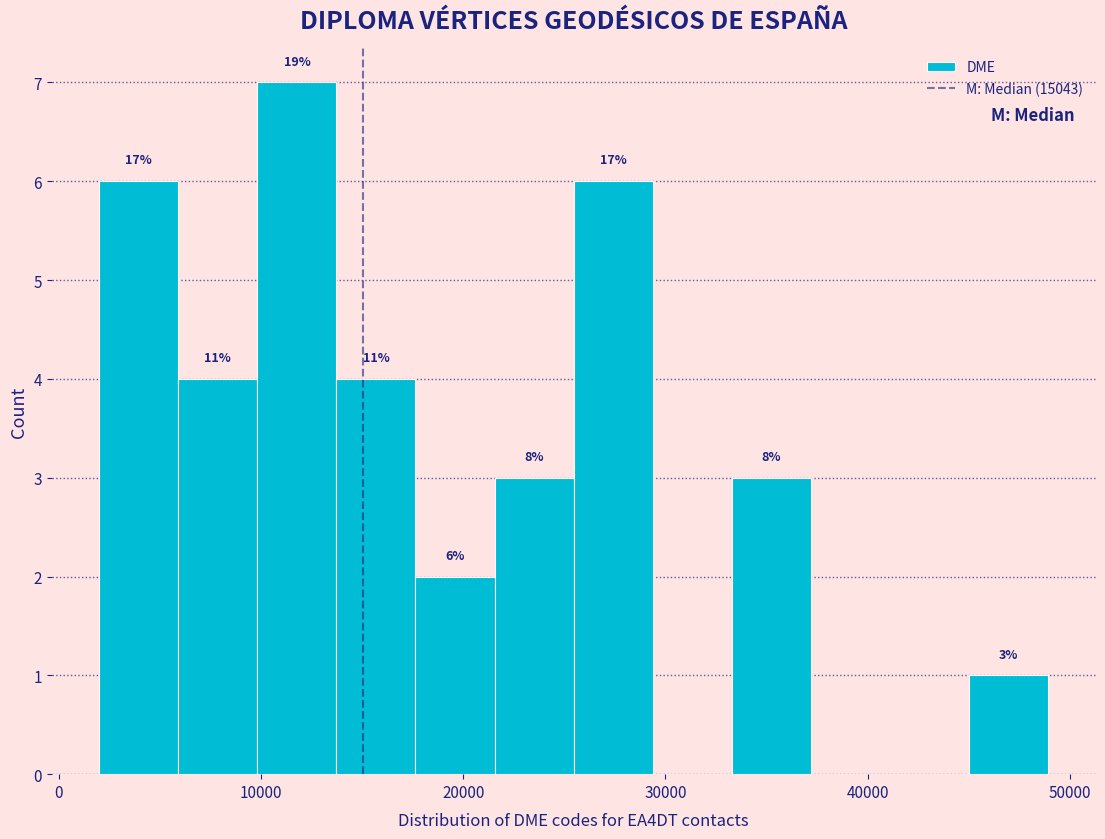

Read against the x-axis, roughly where is the centre of the tallest bar?

12000